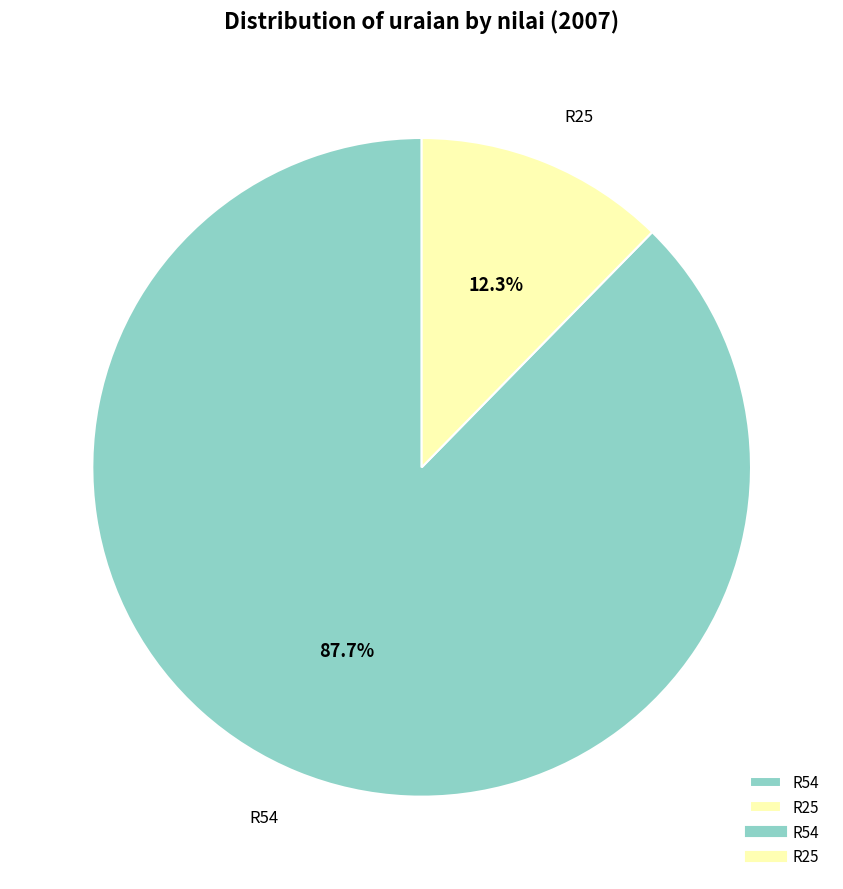

Count the number of slices in the pie.

2